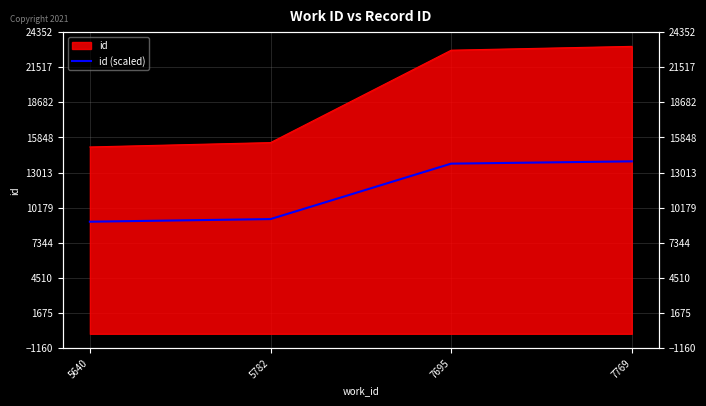

List the labels in order of value, largest first.

7769, 7695, 5782, 5640